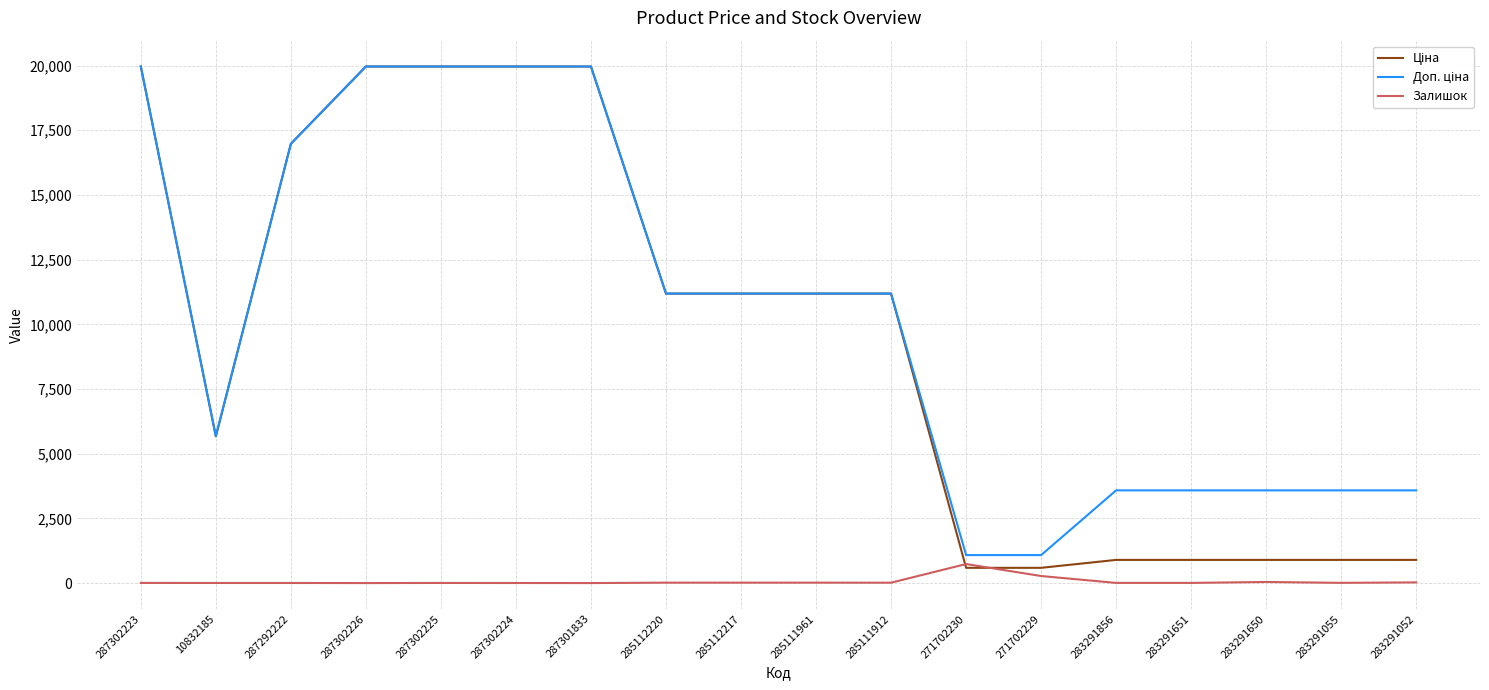

True or false: Залишок has a value of 5.0 at 287302225.

True